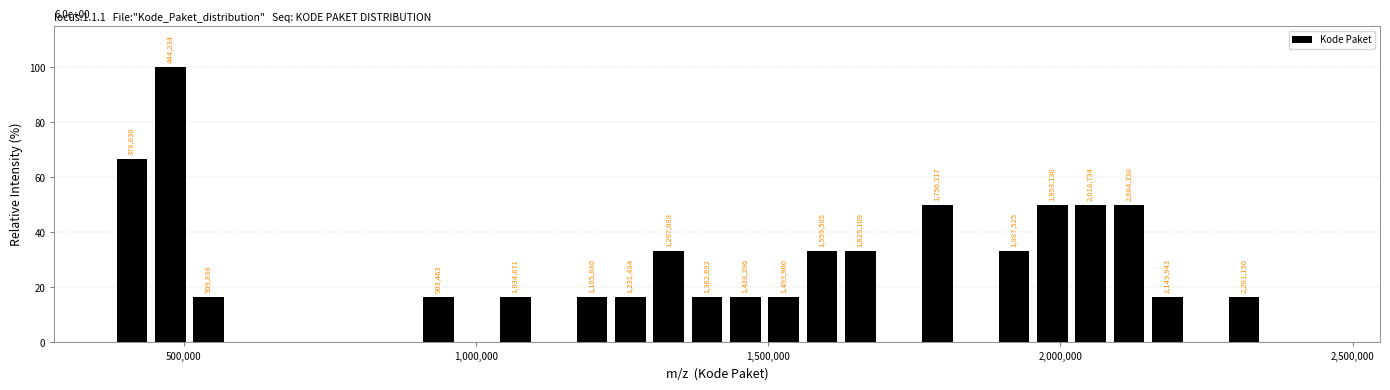

Read against the x-axis, roughly where is the centre of the tallest bar?

500000